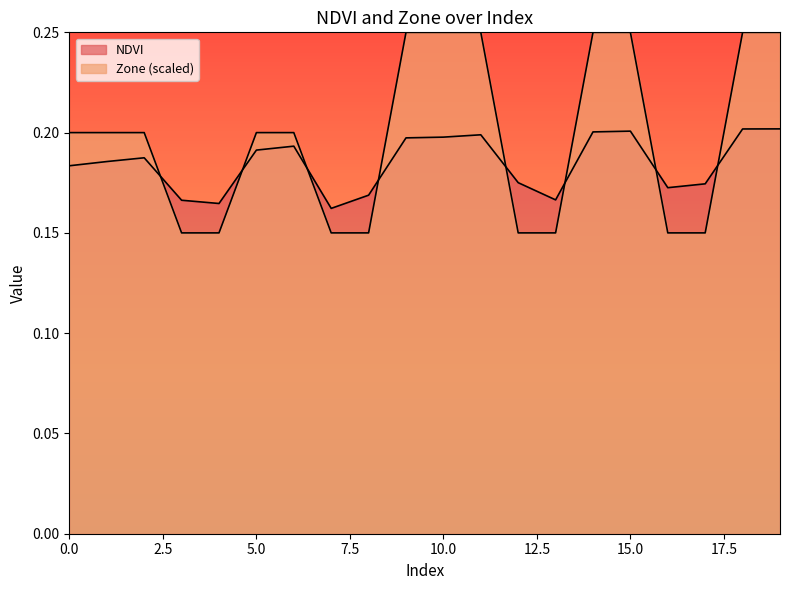

True or false: Zone has a value of 0.1 at 17.

True